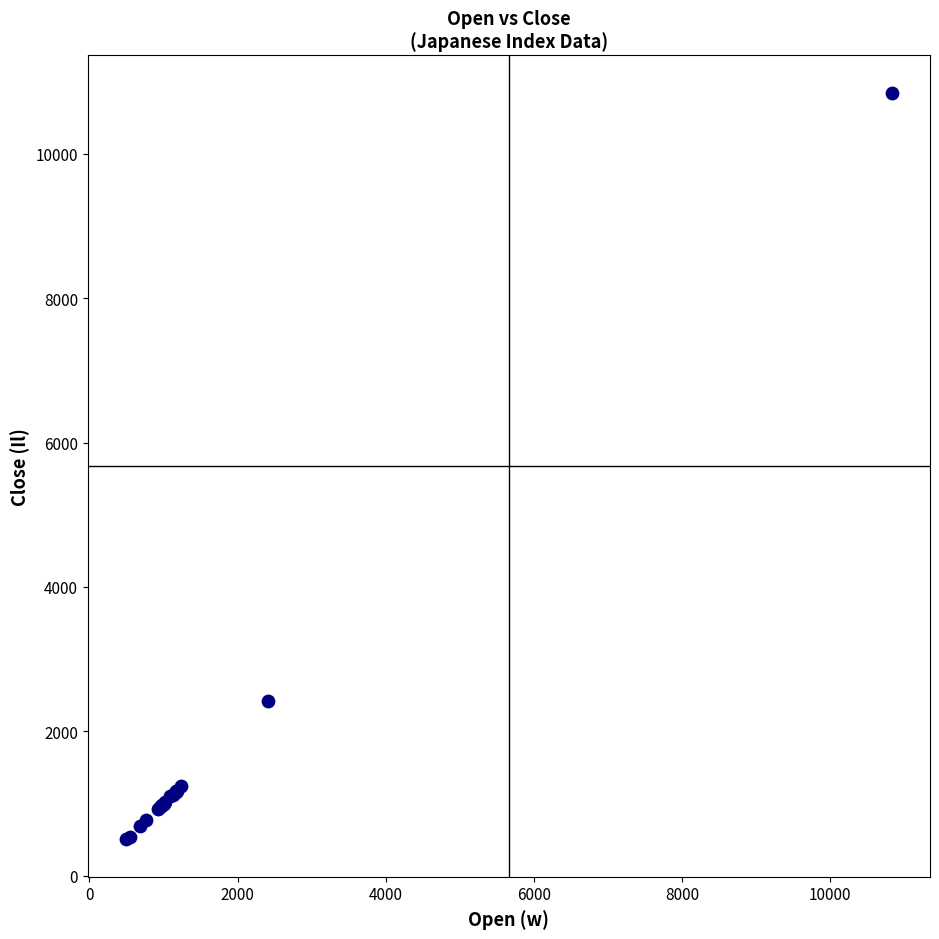

What Y value in the scatter plot is closest to 5673?

2419.7